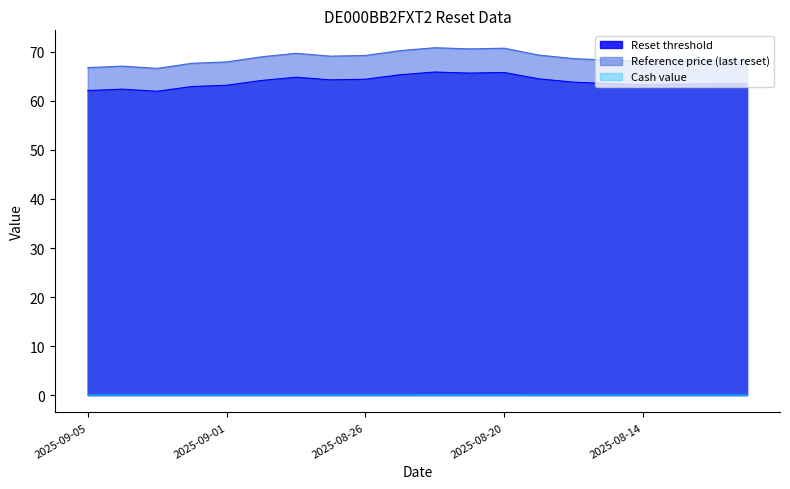

Rank the series by their maximum value, from lowest to highest.

Cash value, Reset threshold, Reference price (last reset)